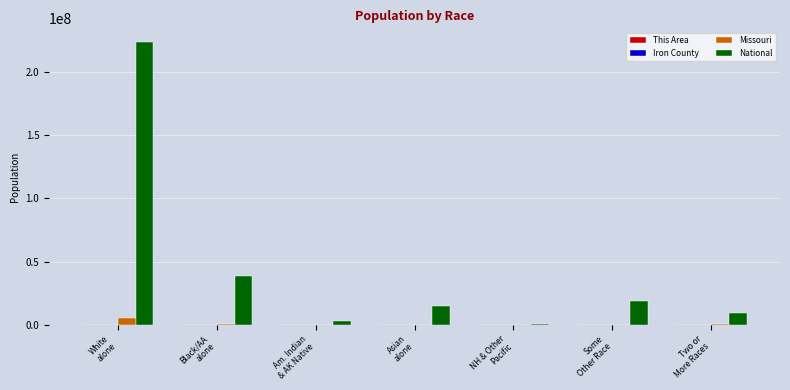

What is the maximum value for Missouri?

4958770